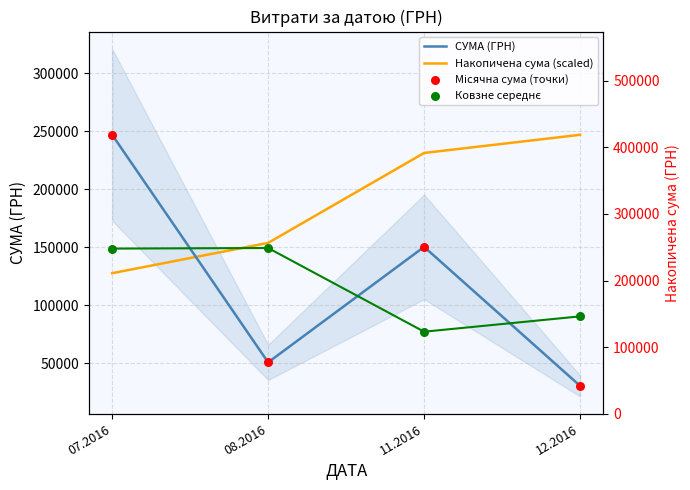

What is the total value across all series at 07.2016?

770085.7